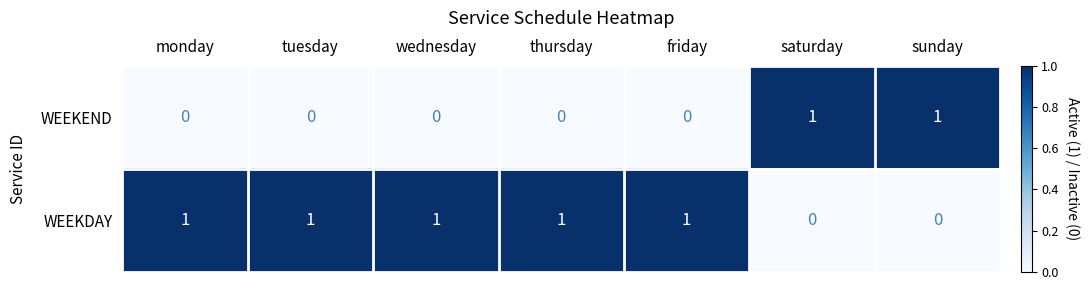

True or false: WEEKEND has a value of 0 at wednesday.

True